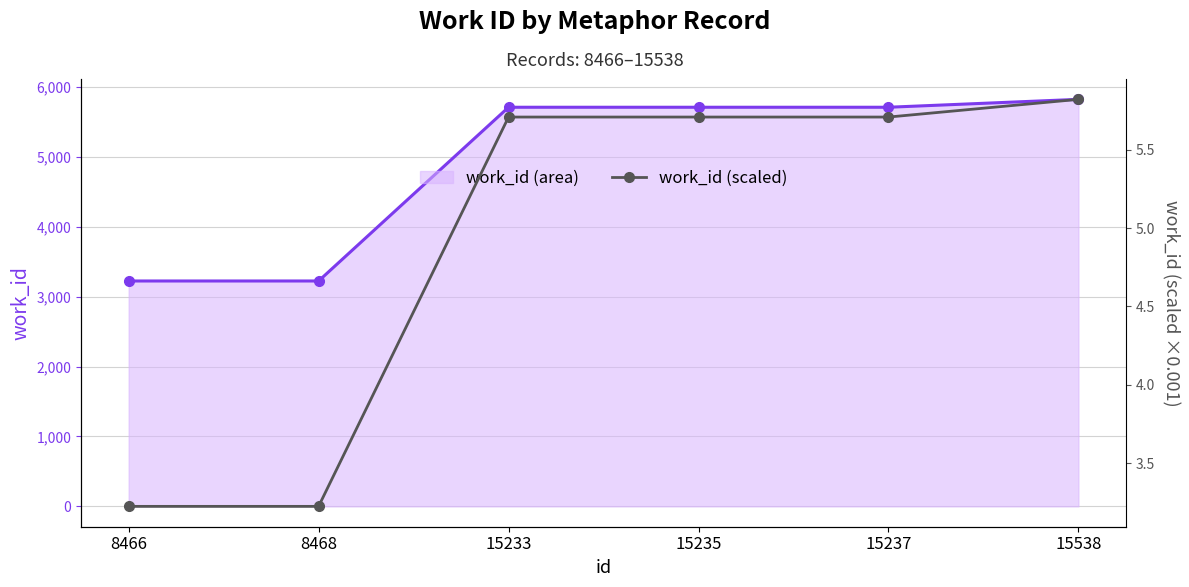

What is the difference between the work_id values at 8468 and 15538?

2598.0